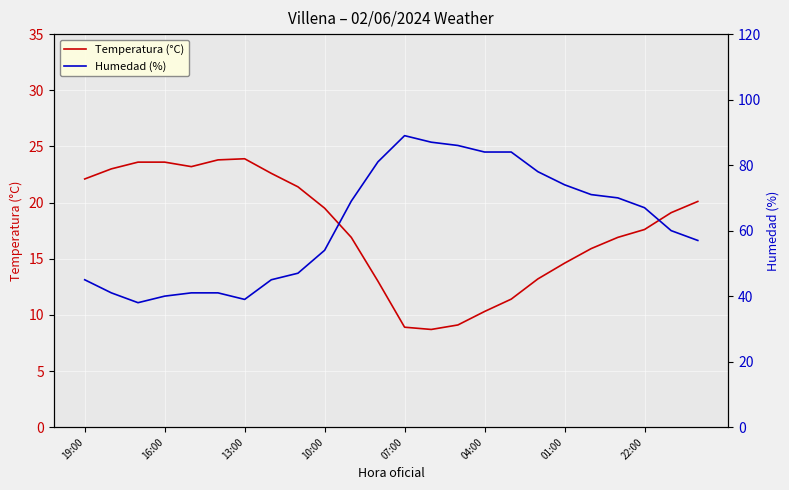

What is the total value across all series at 14?

95.1